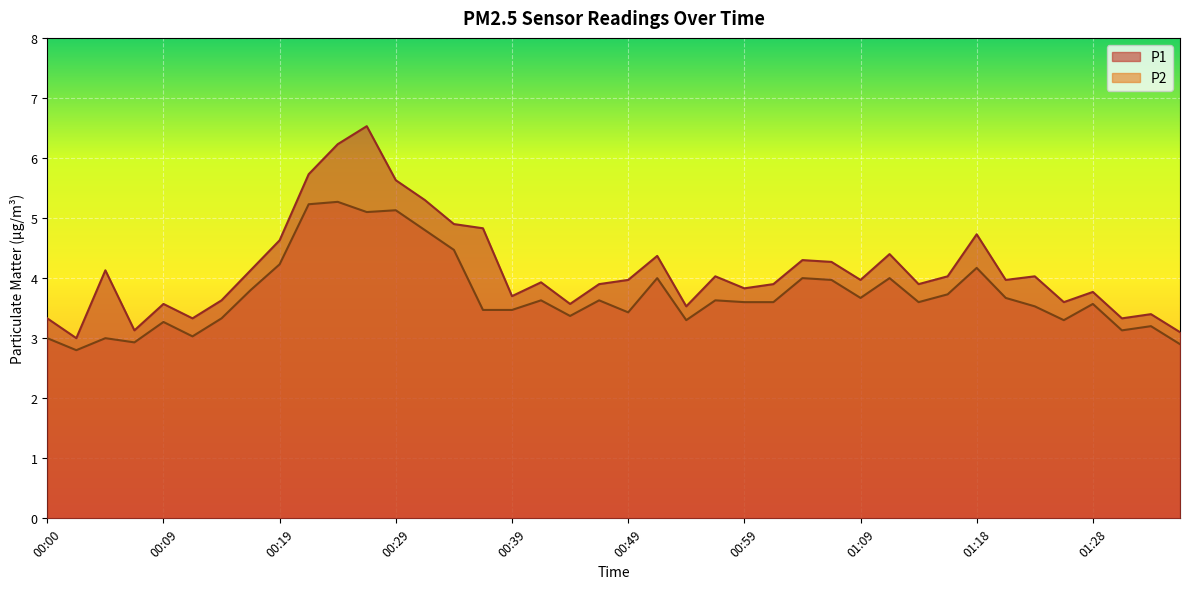

The value of P2 at 01:09 is 2.0. True or false?

False